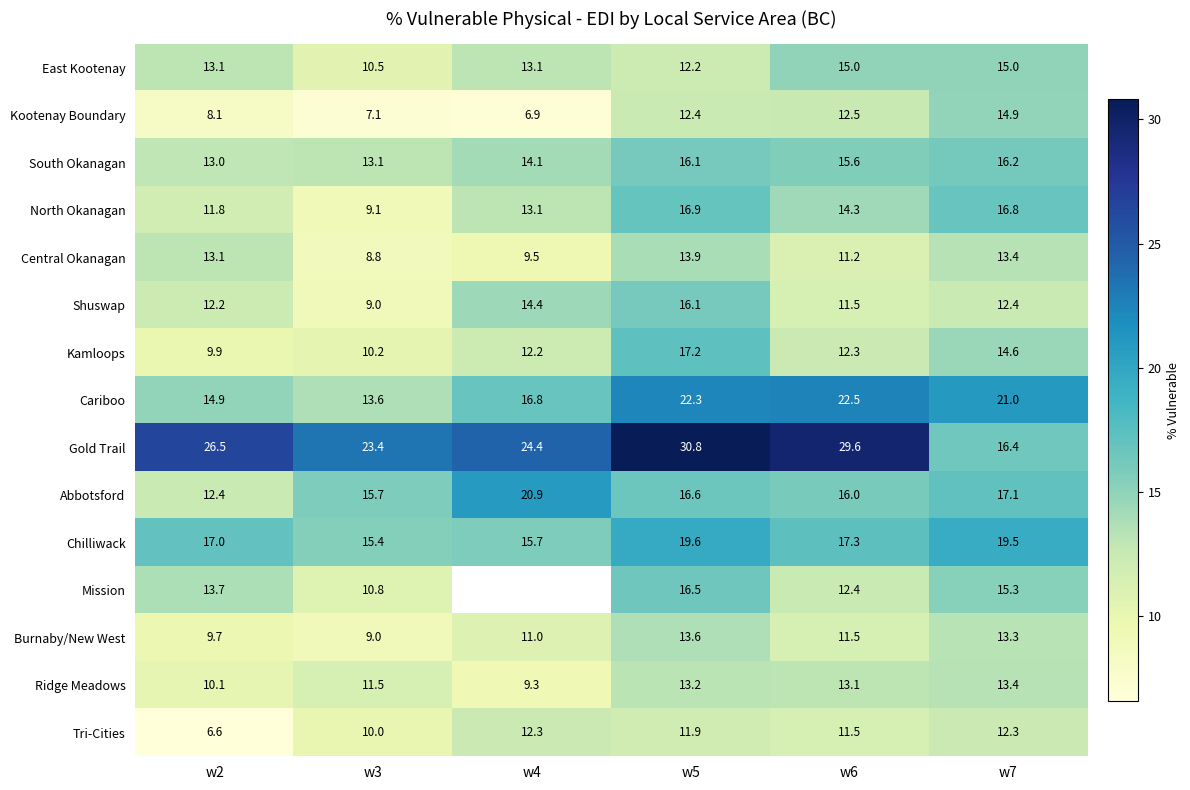

Where does the Shuswap series first go above 12?

w2